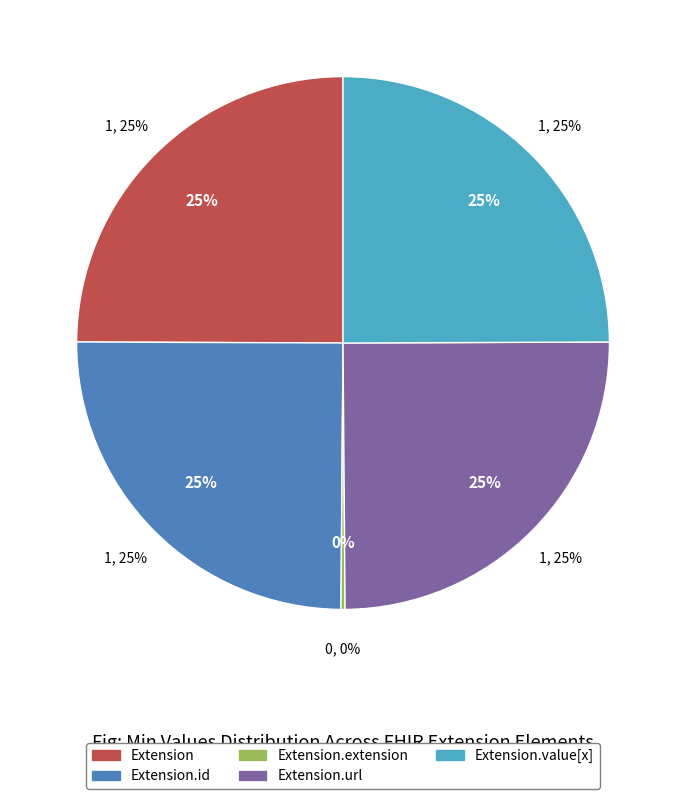

What is the change in value from Extension.extension to Extension.value[x]?

+1